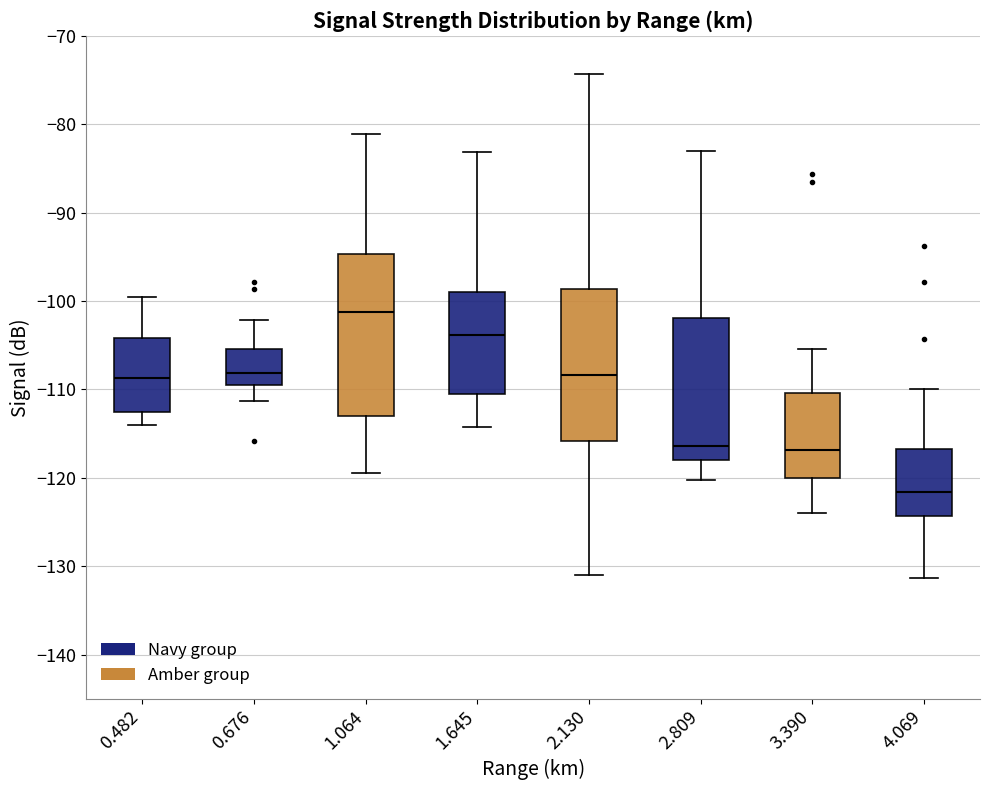

Which box has the highest median line?

1.064